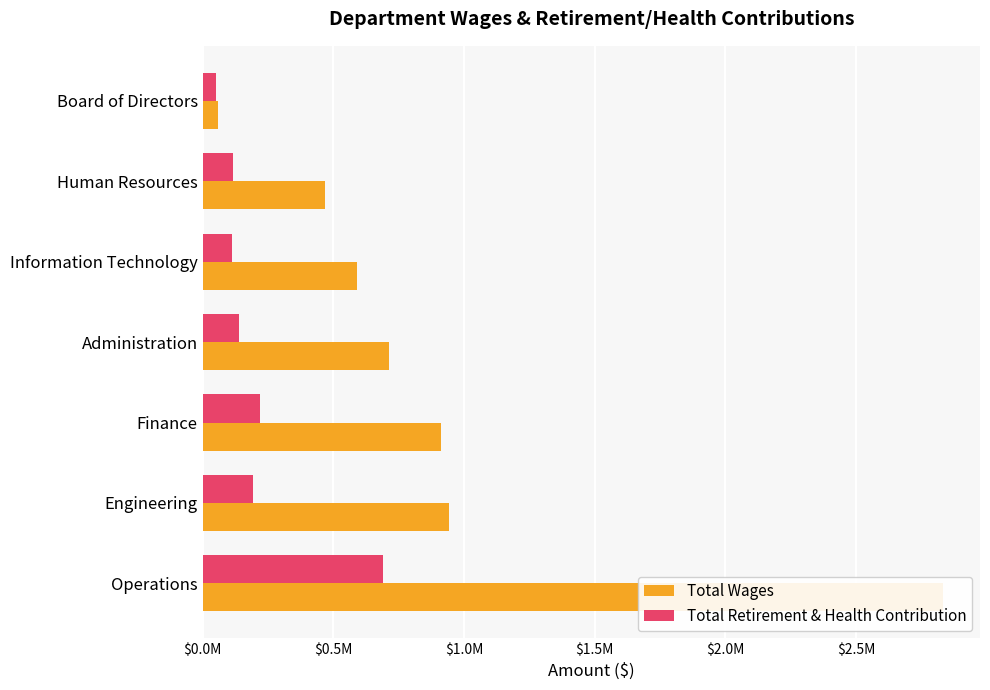

How many series are shown in this chart?

2